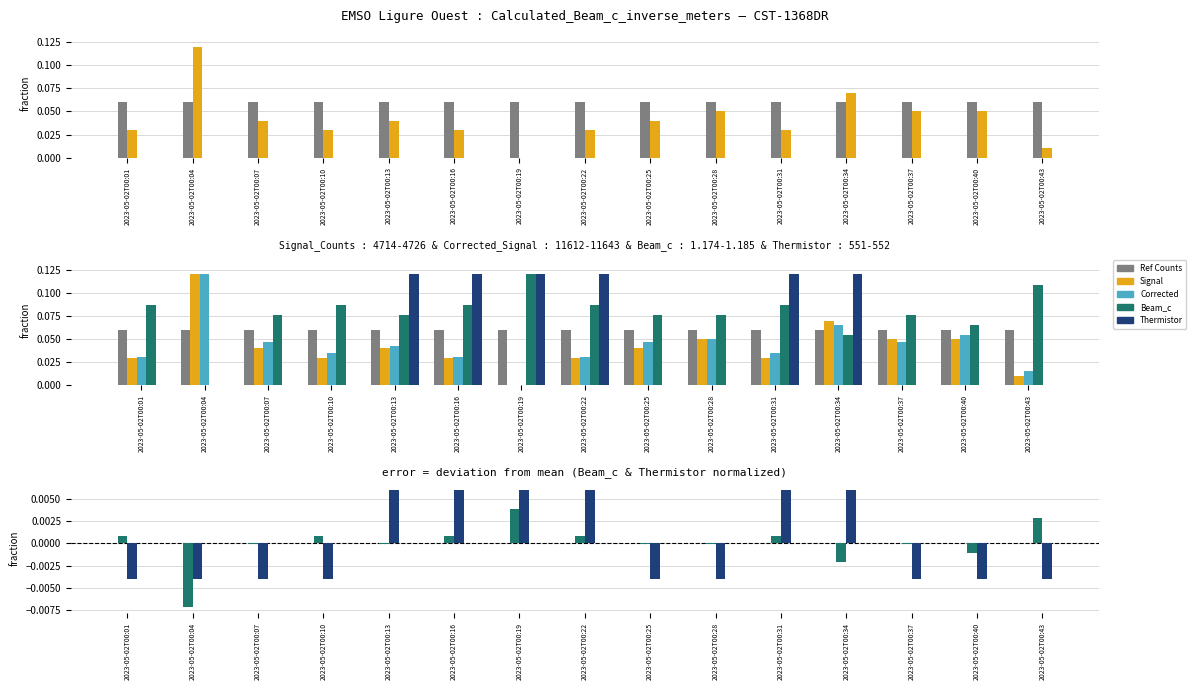

What is the value of the Reference_Counts bar at the 3rd from the left?

0.1